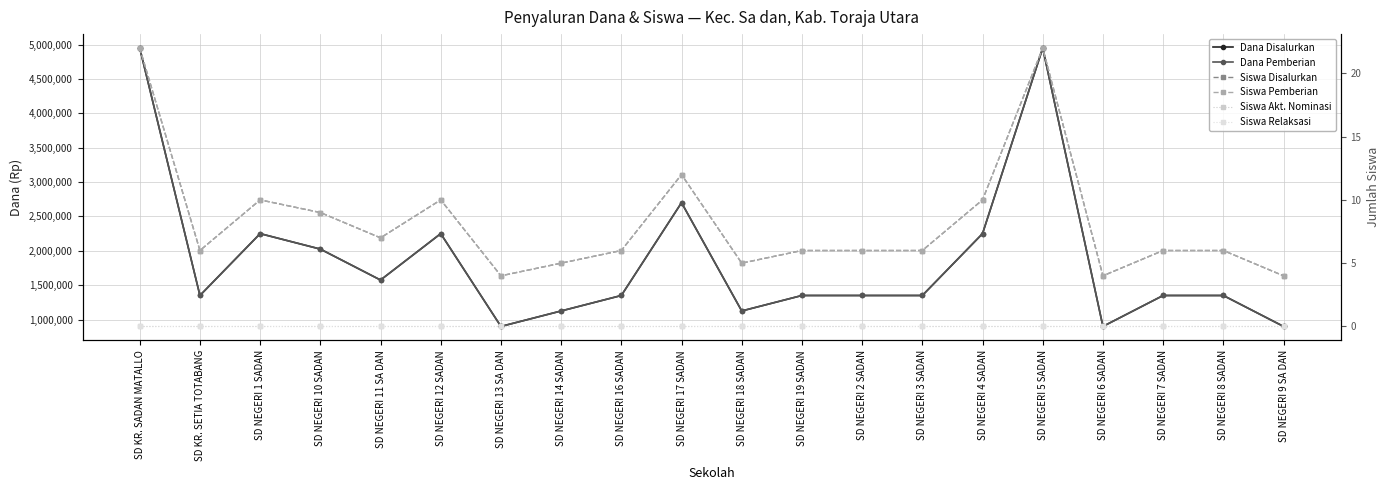

How many lines are shown in the chart?

6